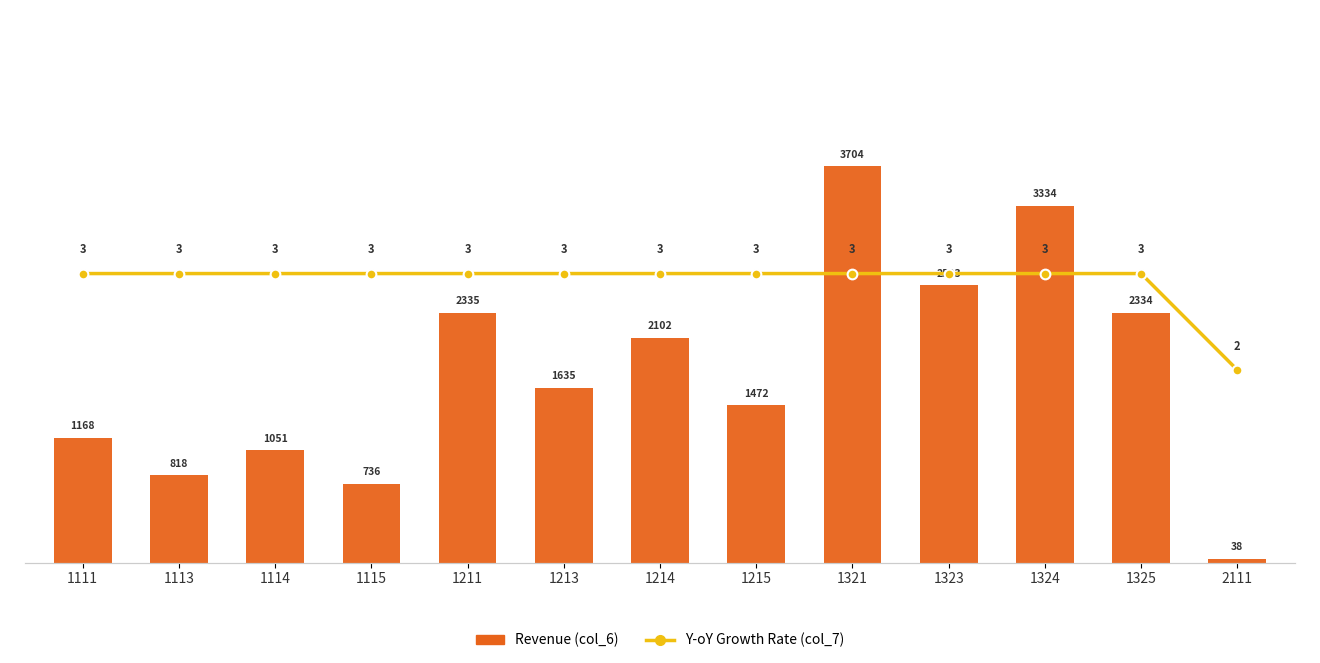

How many Y-oY Growth Rate (col_7) values are between 3 and 4?

12